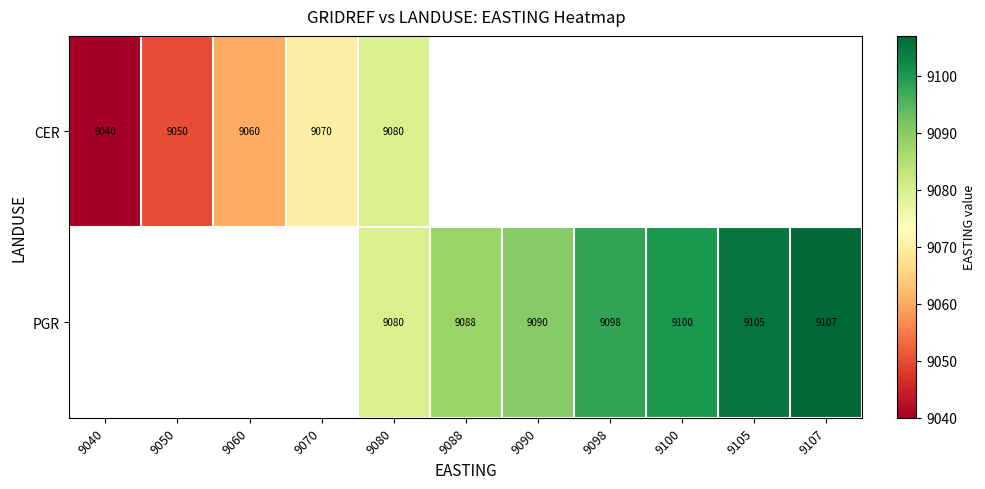

True or false: PGR has a value of 12803 at 9090.

False